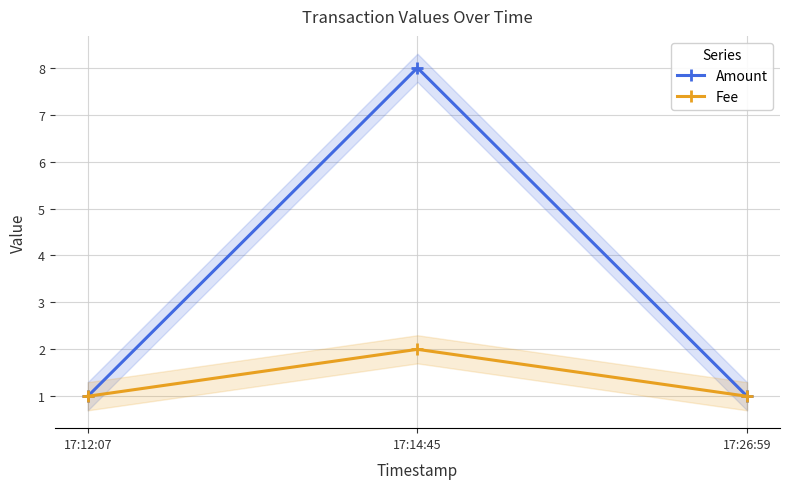

At how many categories does at least one series exceed 1?

1